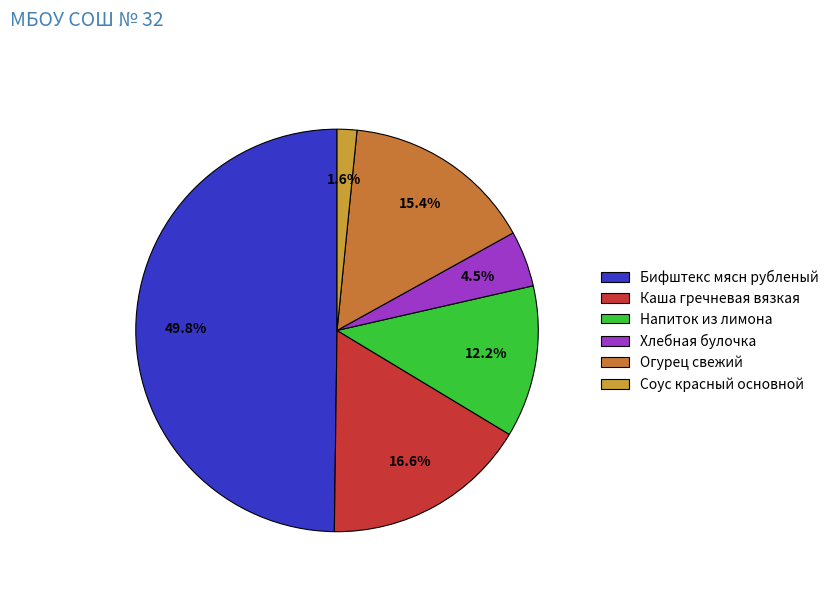

To the nearest percent, what is the combined percentage of Соус красный основной and Хлебная булочка?

6%